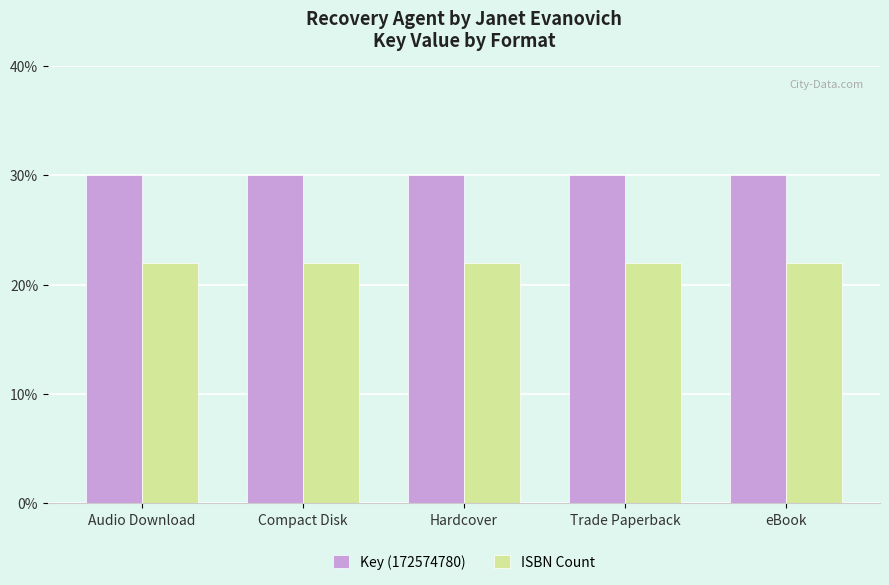

What is the label of the 4th bar from the left?

Trade Paperback